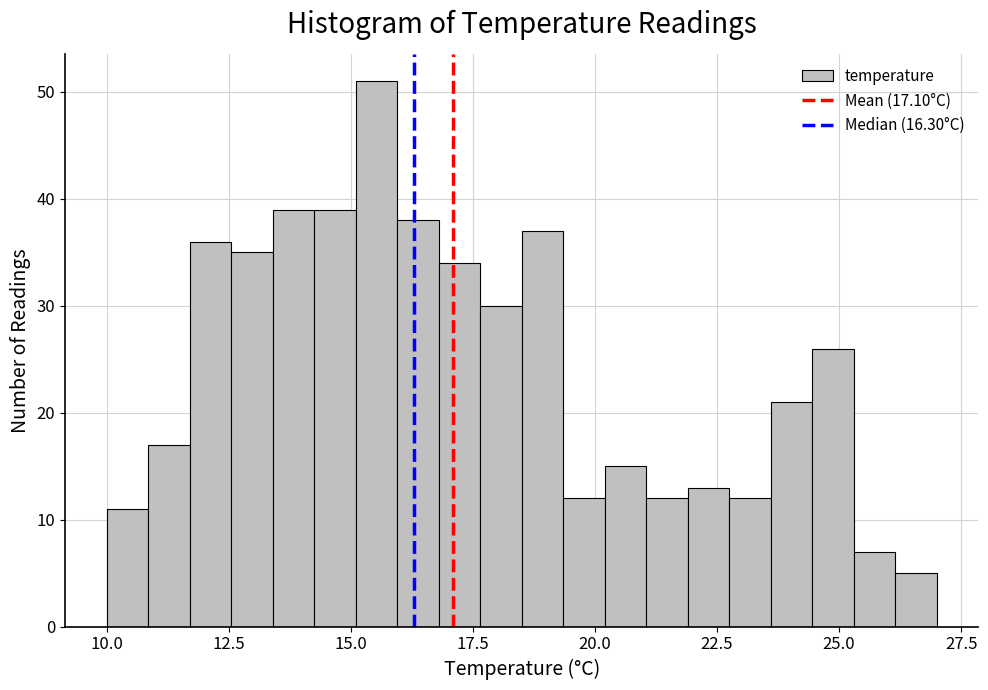

Around what value on the x-axis is the tallest bar? Give the approximate position of its centre, as read against the axis.

15.5